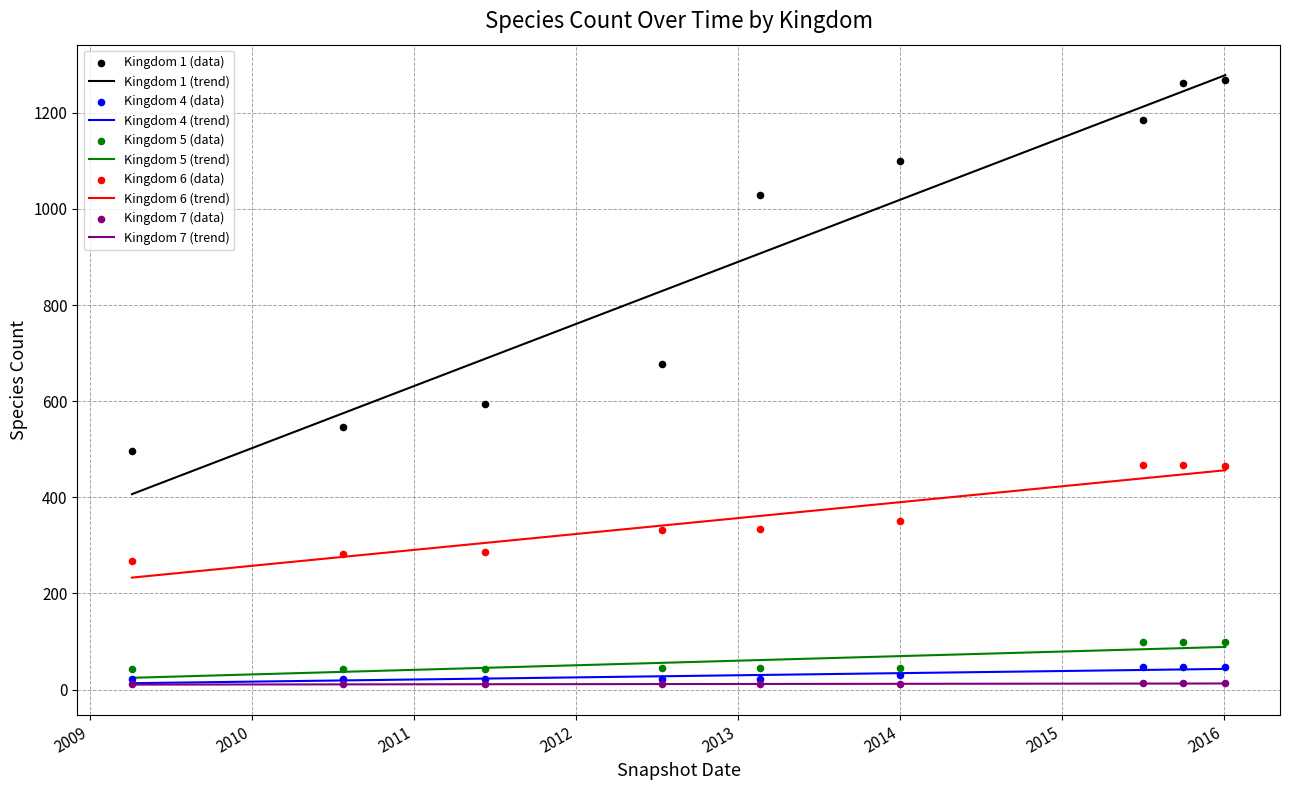

Which series reaches the minimum Y coordinate?

Kingdom 7